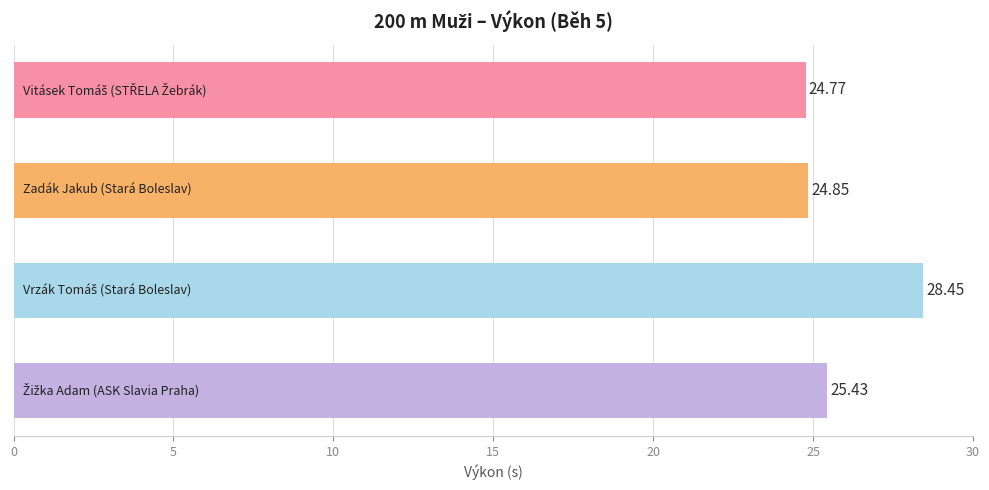

What is the average value?

25.9